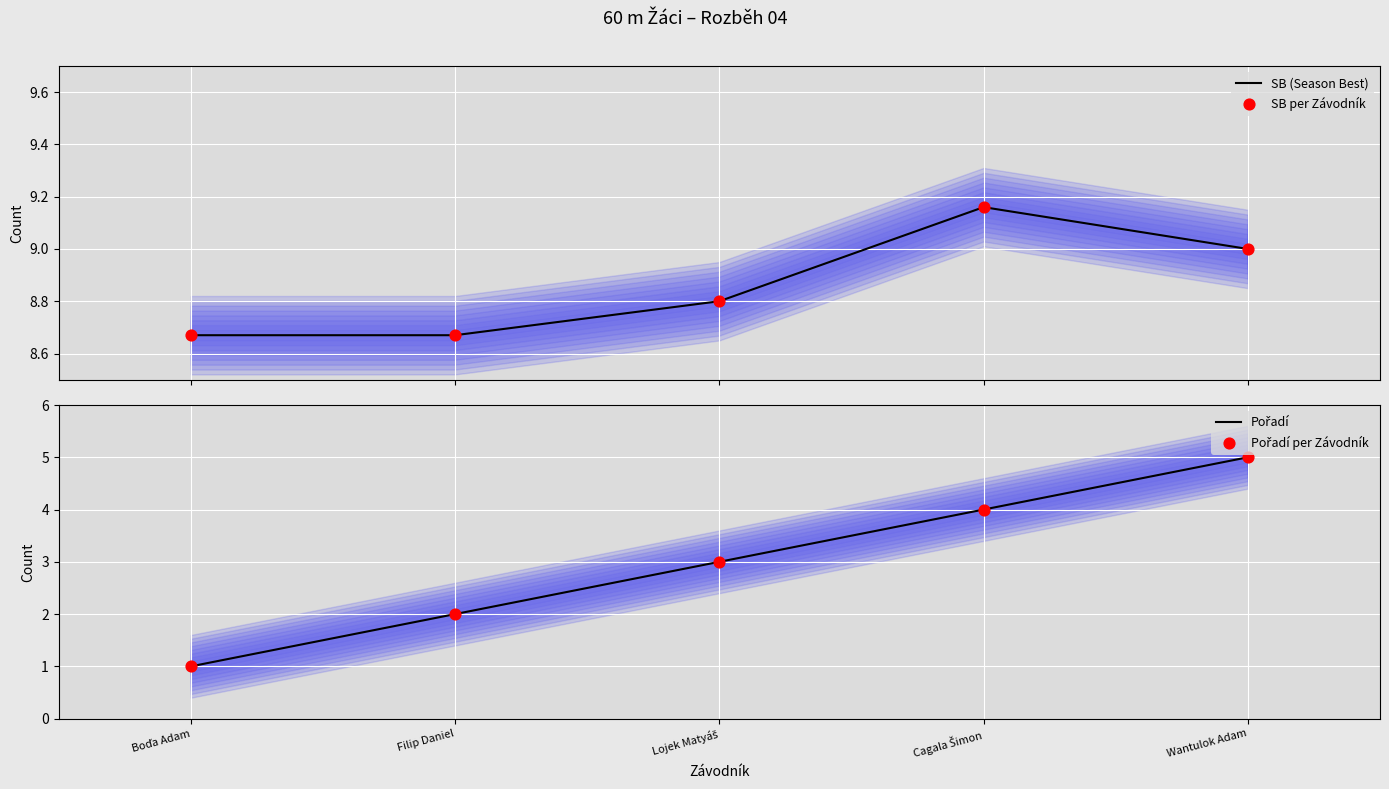

Which series contains the highest Y value?

SB (Season Best)